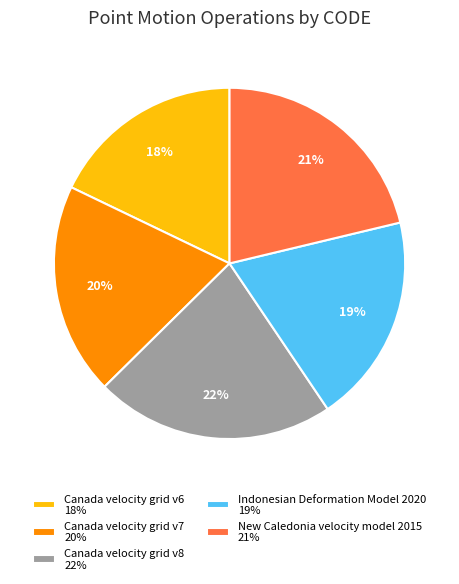

Approximately how many times larger is the value at New Caledonia velocity model 2015 21% compared to Canada velocity grid v8 22%?

1.0